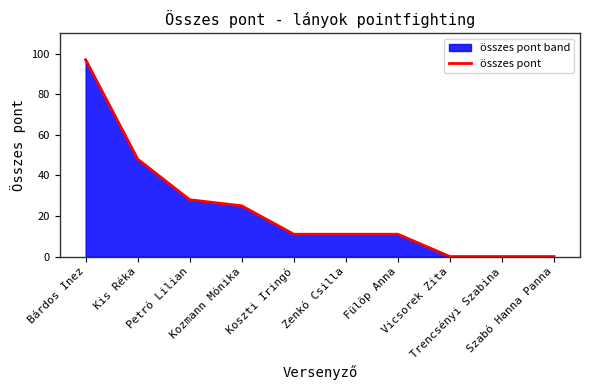

What is the label of the 4th point from the right?

Fülöp Anna